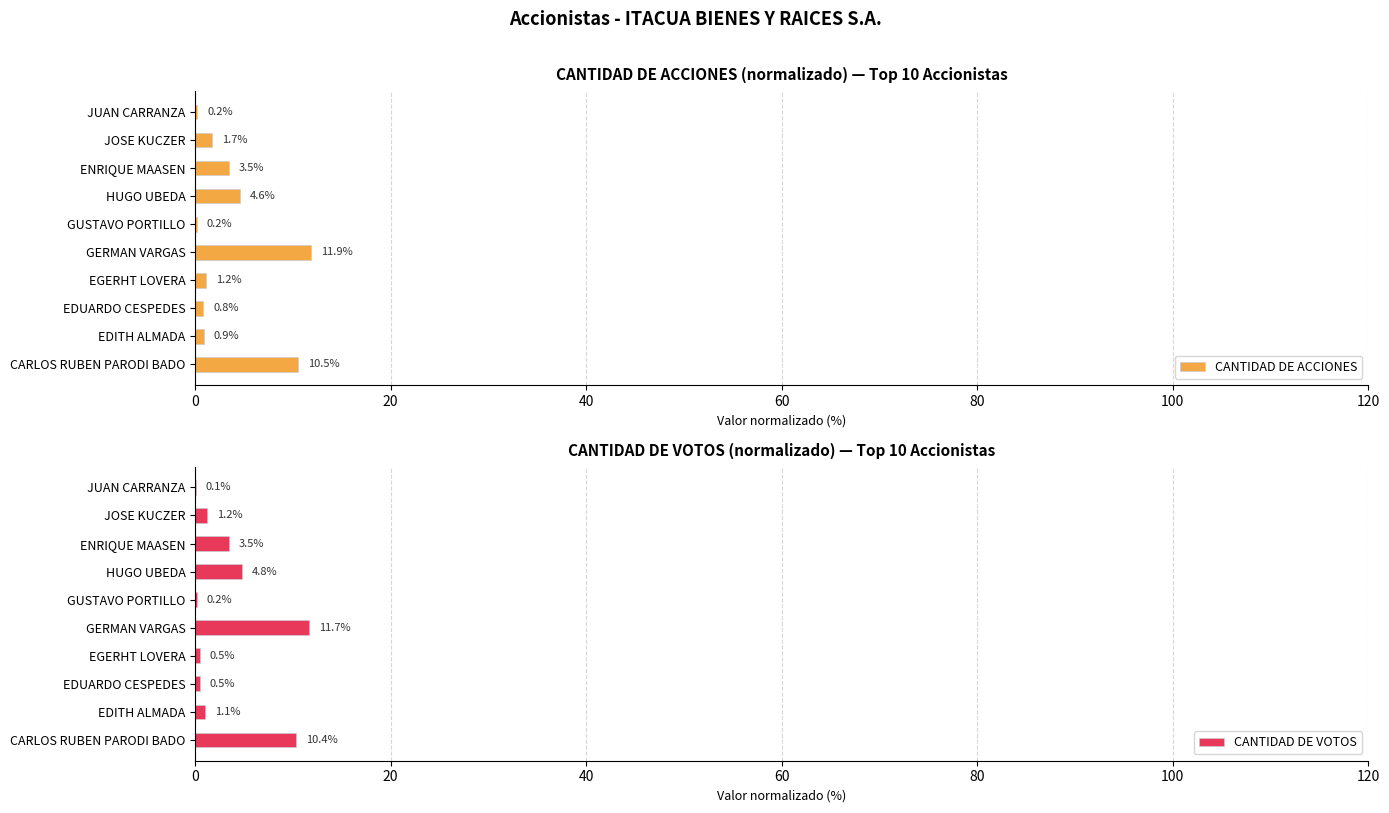

What is the minimum value for CANTIDAD DE VOTOS?

0.1